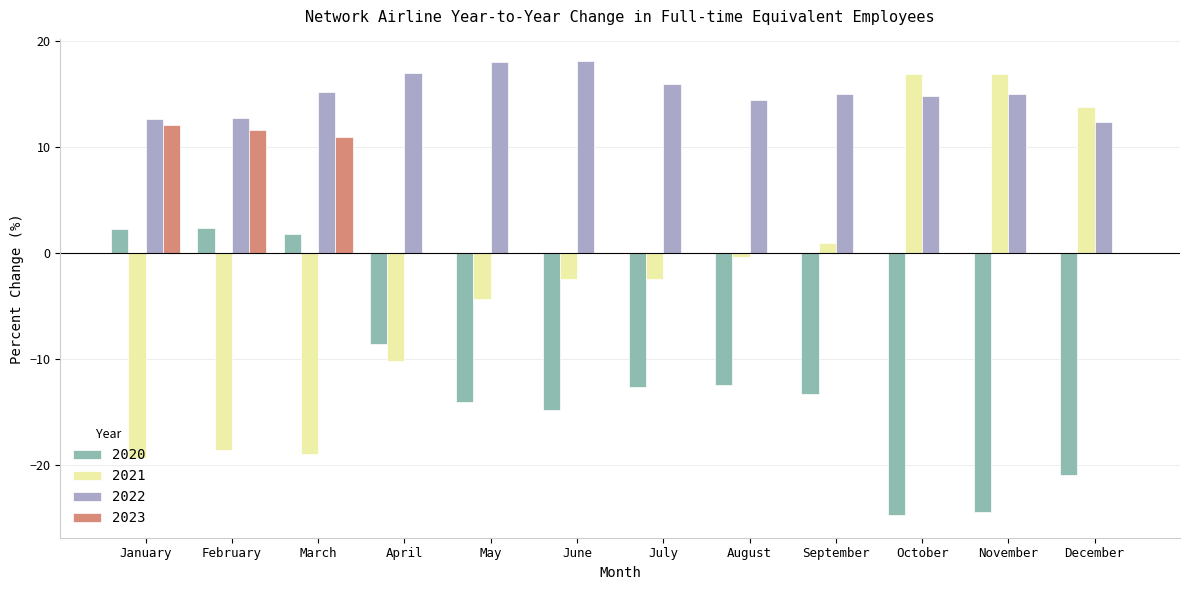

What is the average value of the 2023 series?

2.9